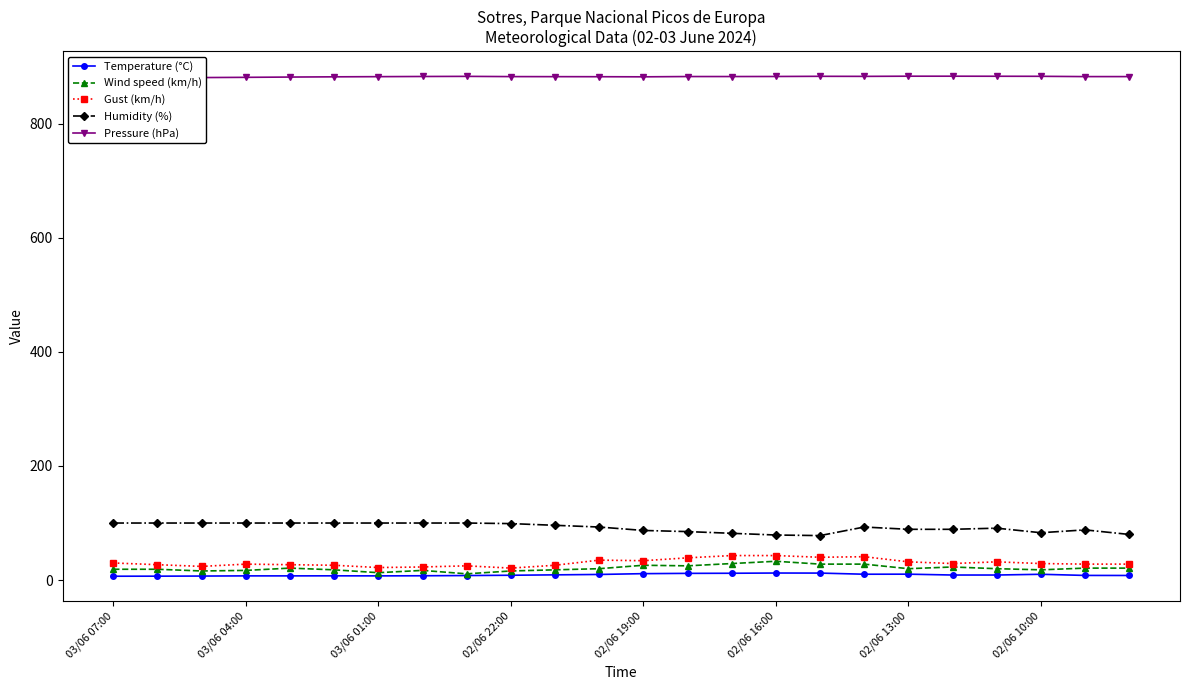

True or false: Temperature (°C) and Humidity (%) intersect in this chart.

False